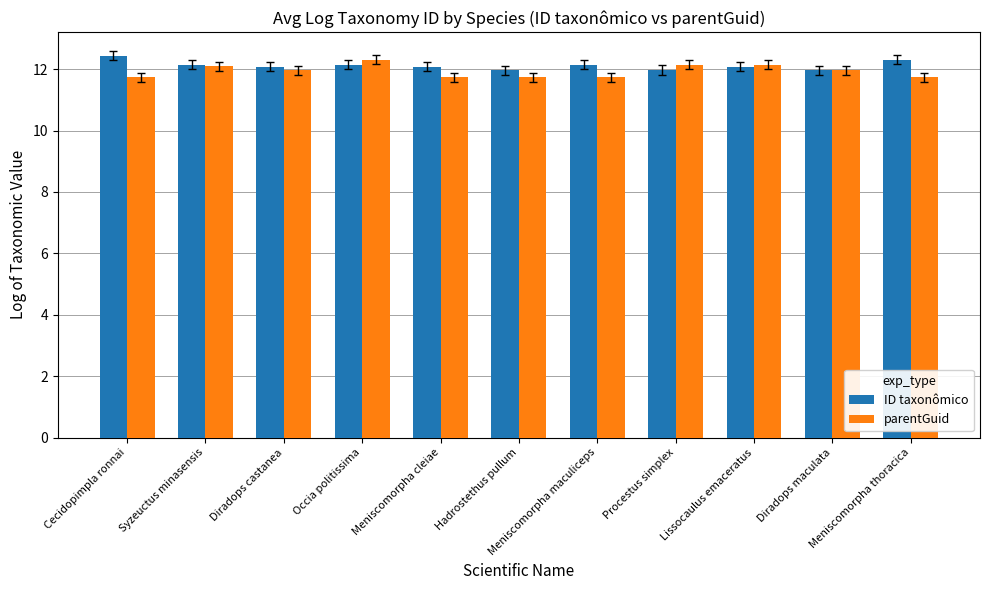

Is it true that ID taxonômico equals 12.1 at Diradops castanea?

True